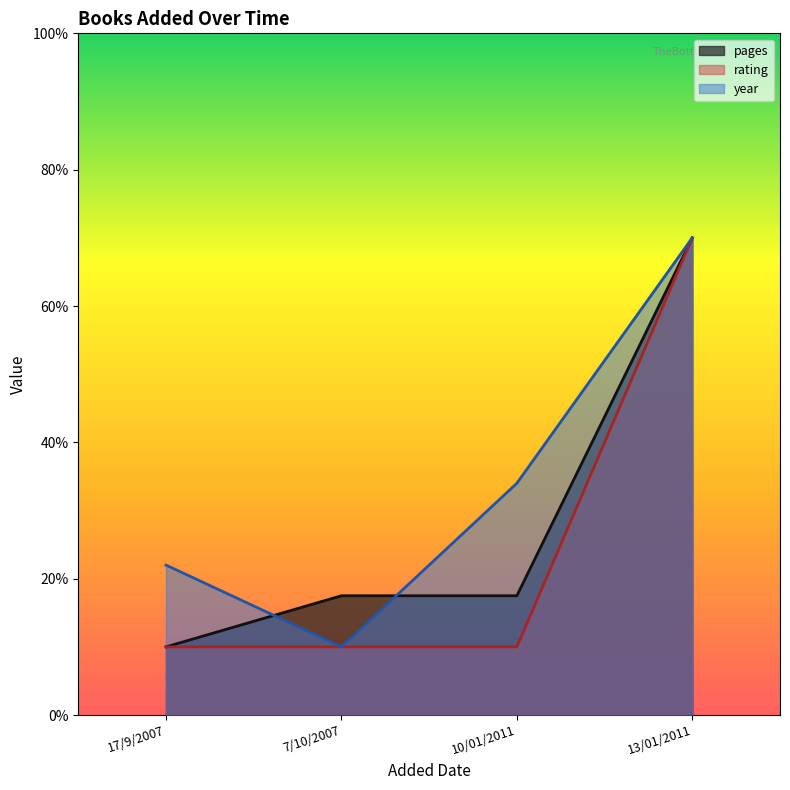

What is the difference between the maximum and second lowest values in the year series?

48.0